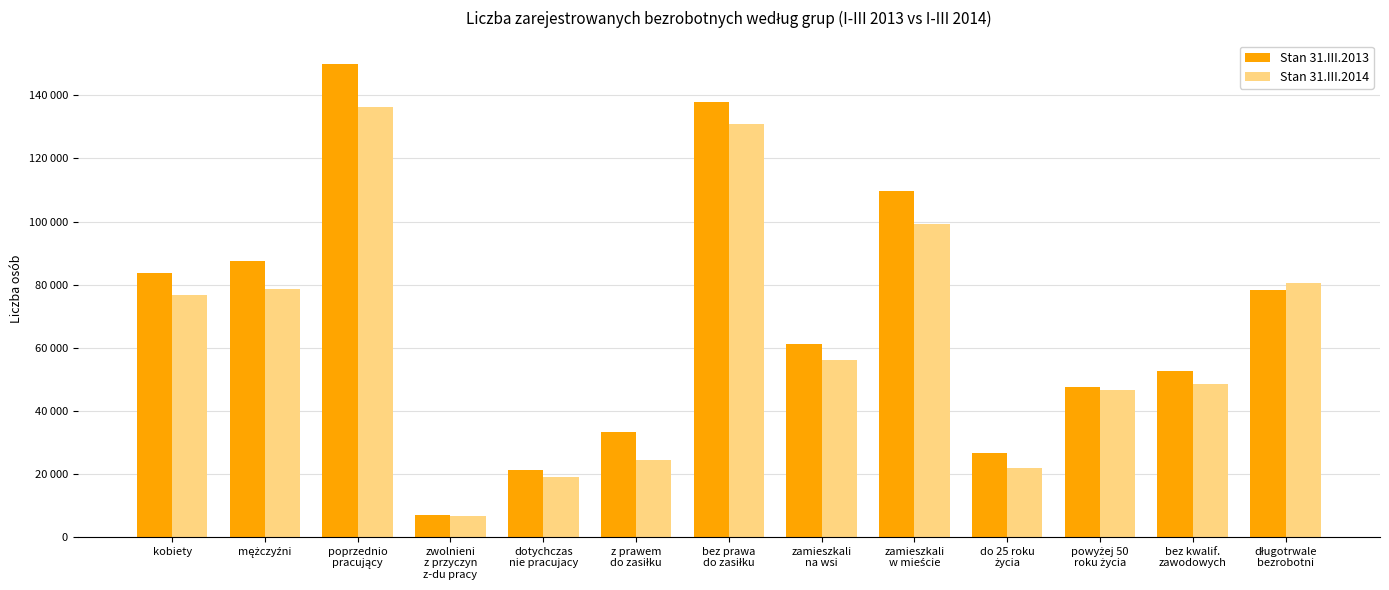

Rank the series by their maximum value, from highest to lowest.

Stan 31.III.2013, Stan 31.III.2014